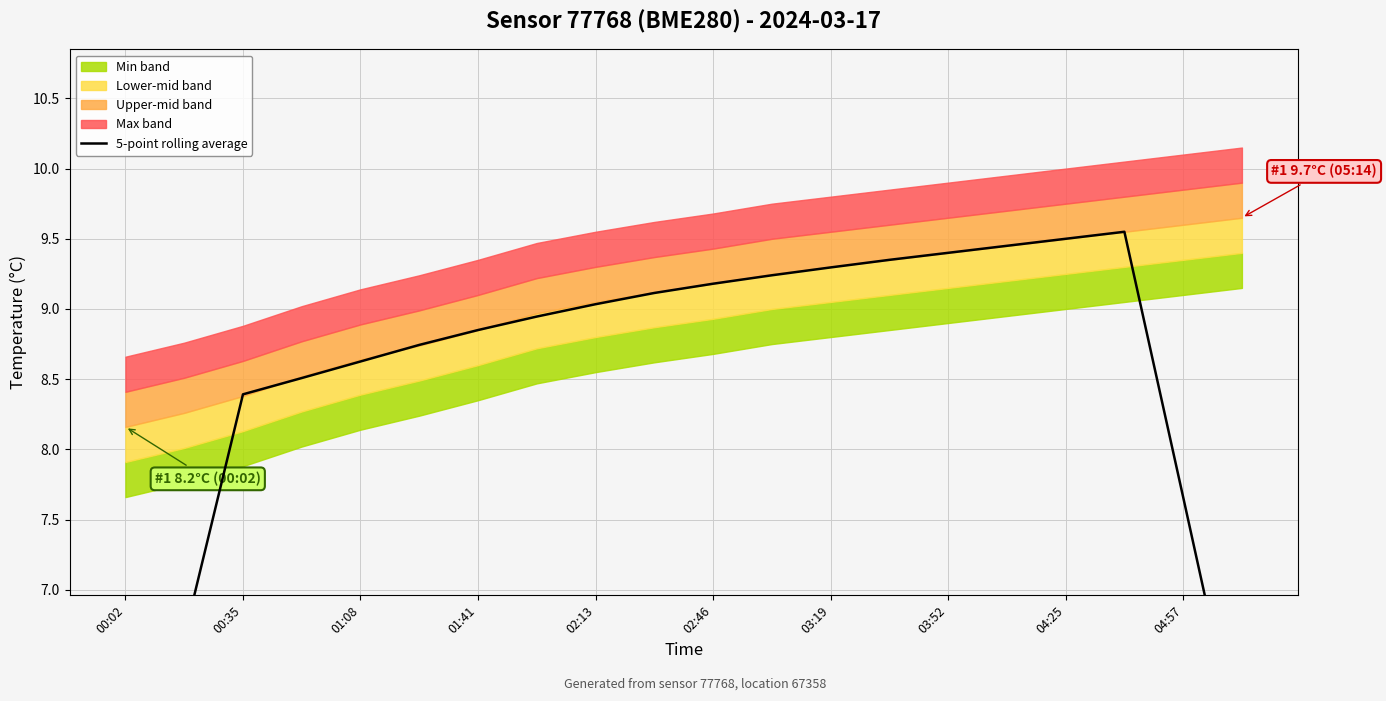

What is the value of the 16th point from the left?

9.4